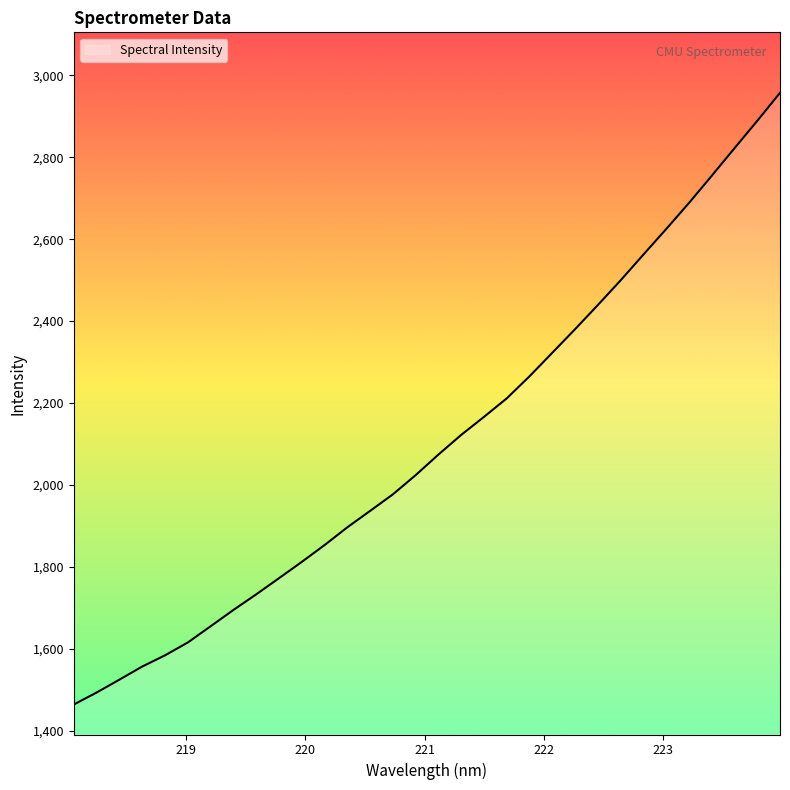

What is the difference between the maximum and minimum values?

1494.0